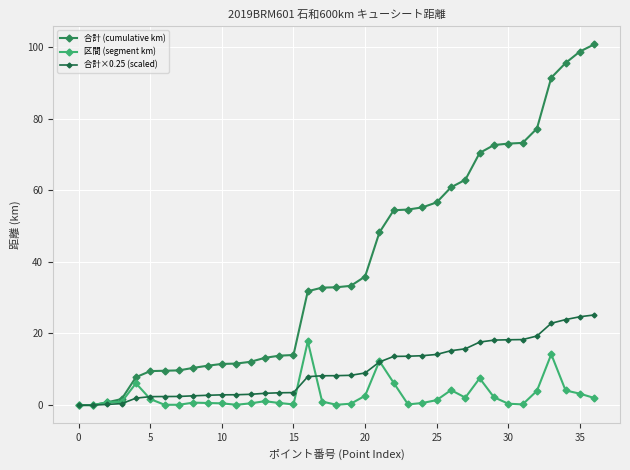

Which series has the largest total across all categories?

合計 (cumulative km)